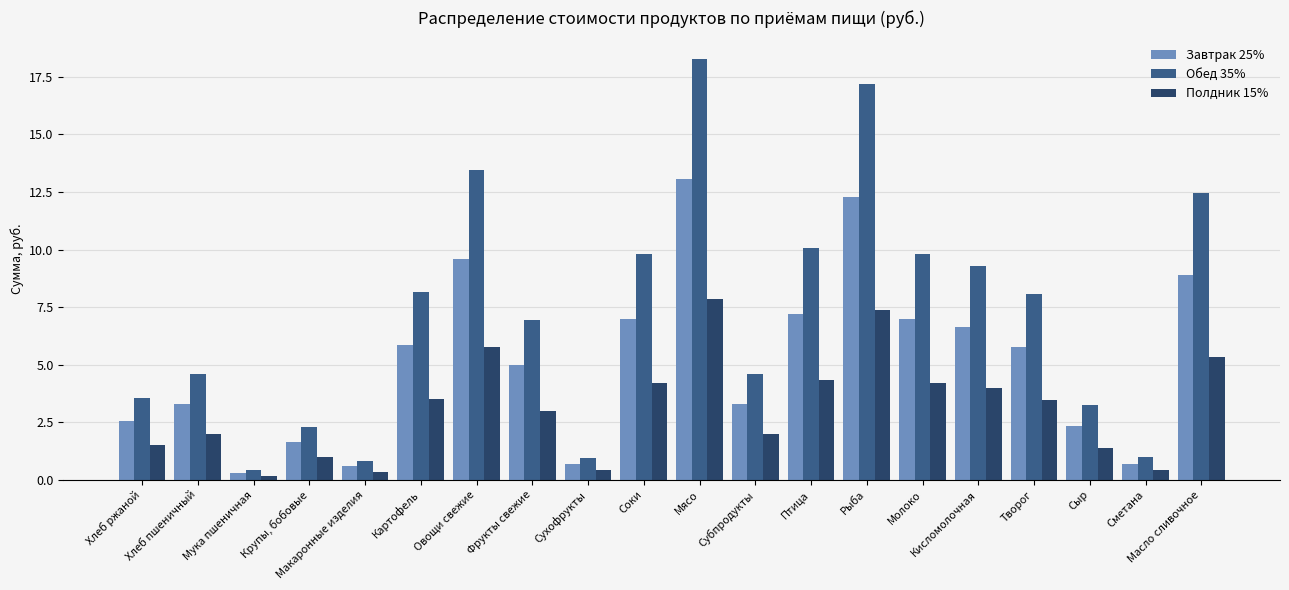

List the series in order of their overall mean, highest first.

Обед 35%, Завтрак 25%, Полдник 15%